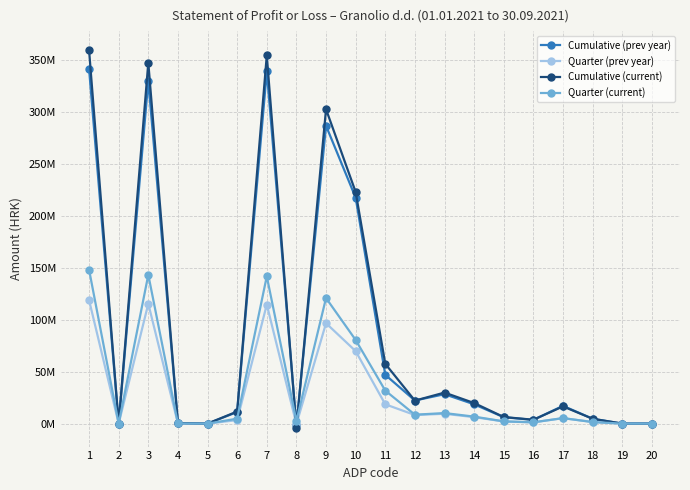

Where is the first local minimum for Quarter (current)?

2